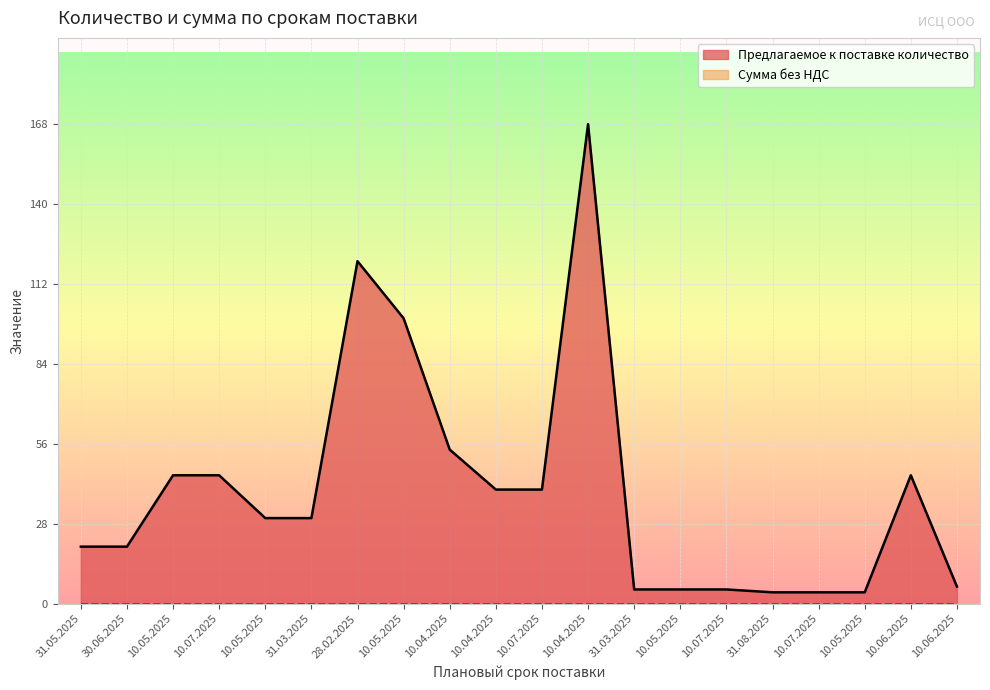

What is the label of the 16th point from the left?

31.08.2025